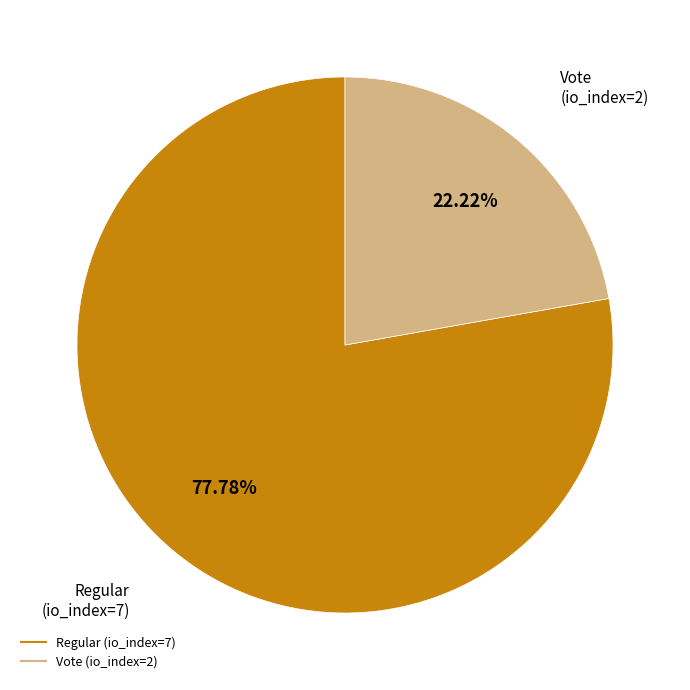

Combined, do Vote (io_index=2) and Regular (io_index=7) account for over 50%?

Yes